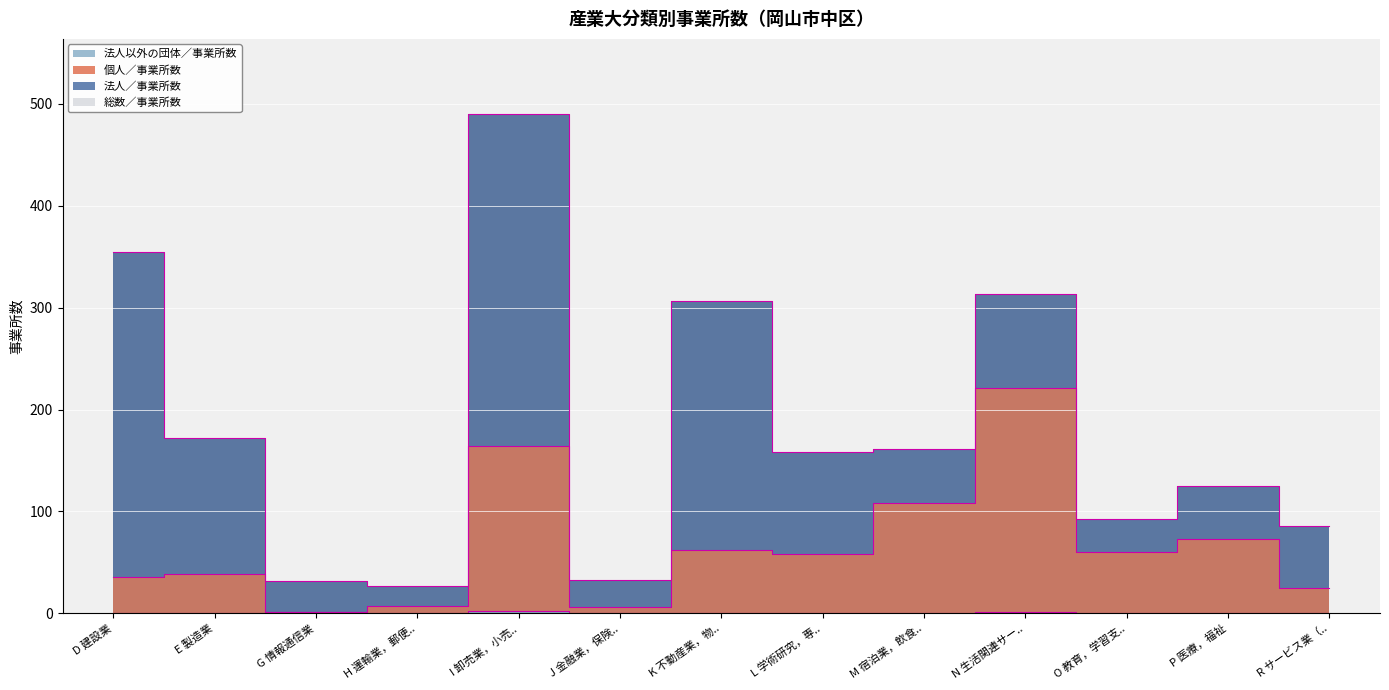

Which series has the largest total across all categories?

総数／事業所数